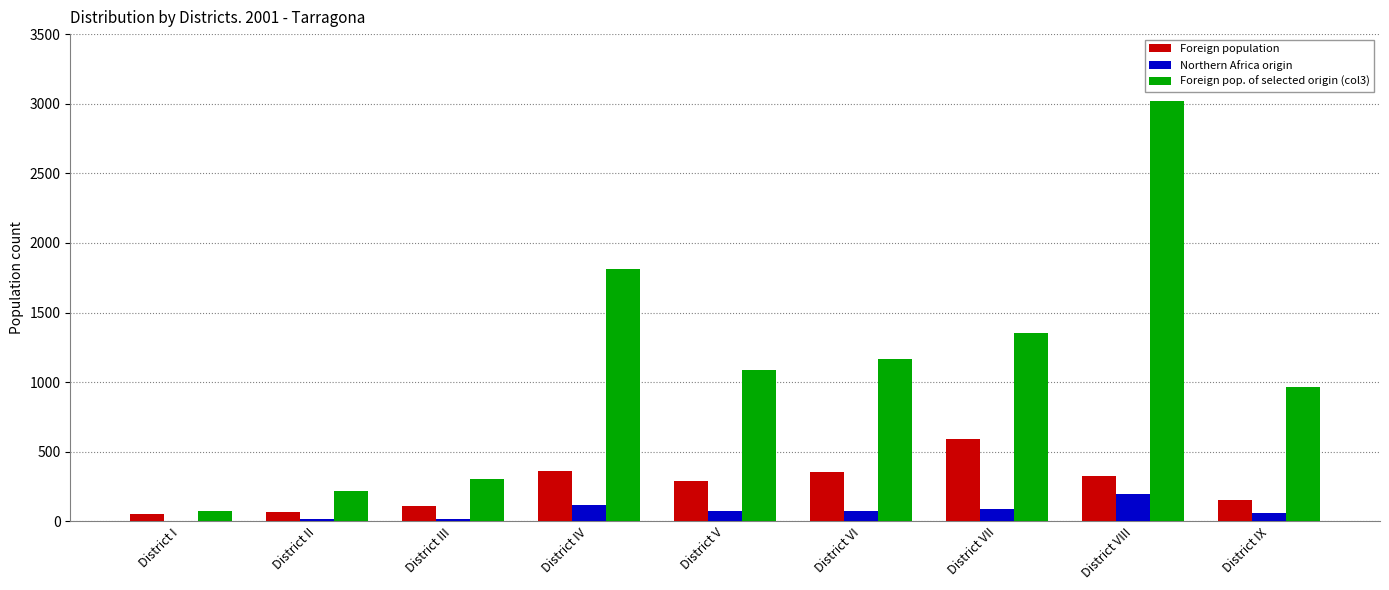

At which label does Northern Africa origin reach its peak?

District VIII